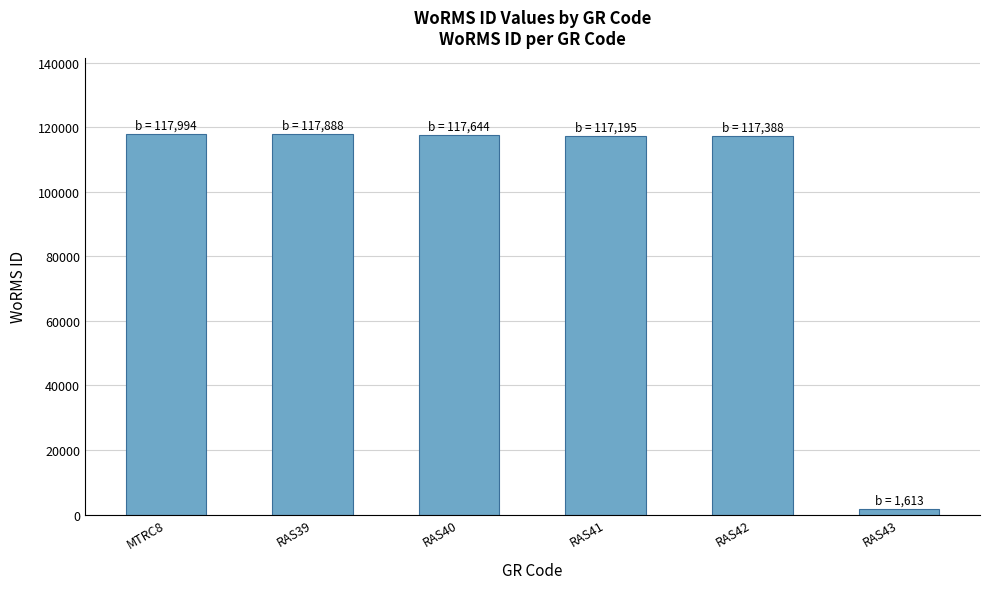

Approximately how many times larger is the value at RAS40 compared to MTRC8?

1.0